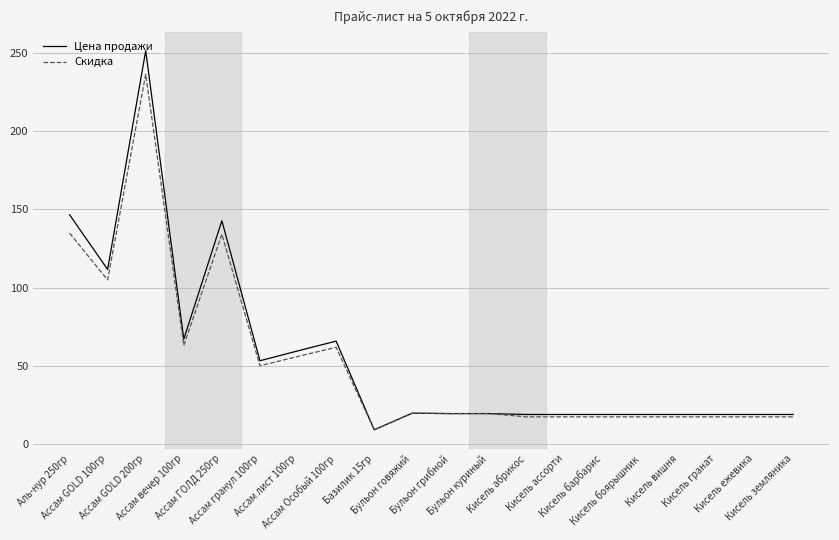

What is the minimum value for Цена продажи?

9.2